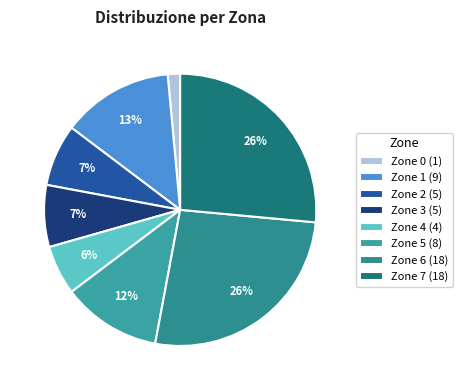

Combined, do Zone 4 and Zone 7 account for over 50%?

No